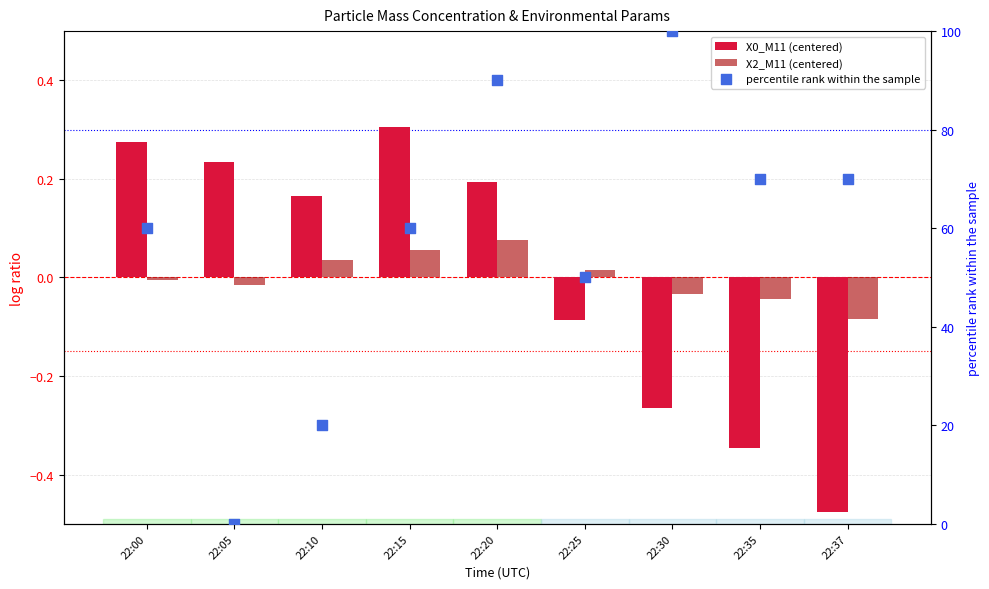

What are all the series names shown in the legend?

X0_M11 (centered), X2_M11 (centered), percentile rank within the sample